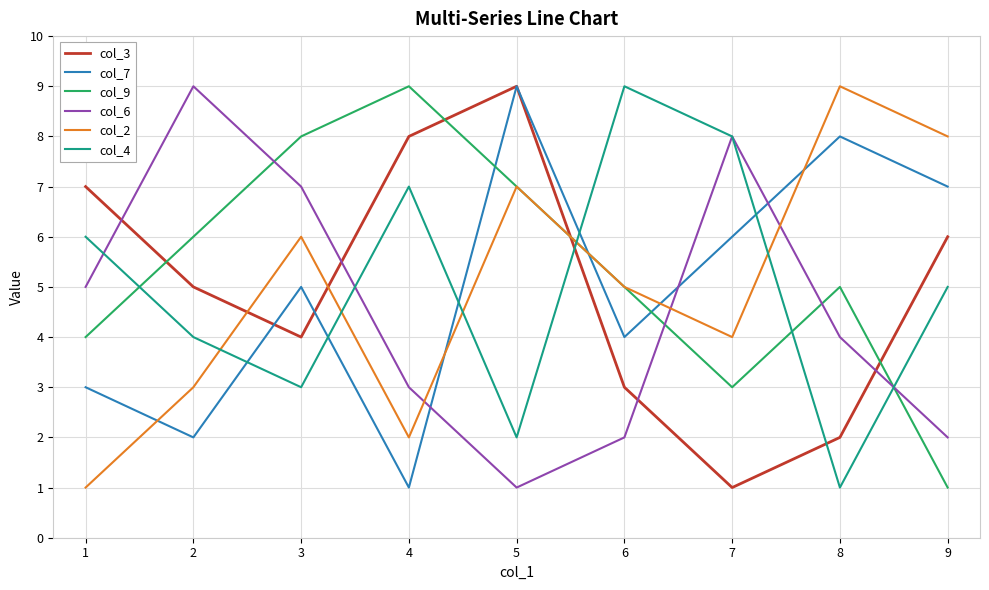

Reading right to left, what are all the values shown in this chart?

col_3: 9=6	8=2	7=1	6=3	5=9	4=8	3=4	2=5	1=7
col_7: 9=7	8=8	7=6	6=4	5=9	4=1	3=5	2=2	1=3
col_9: 9=1	8=5	7=3	6=5	5=7	4=9	3=8	2=6	1=4
col_6: 9=2	8=4	7=8	6=2	5=1	4=3	3=7	2=9	1=5
col_2: 9=8	8=9	7=4	6=5	5=7	4=2	3=6	2=3	1=1
col_4: 9=5	8=1	7=8	6=9	5=2	4=7	3=3	2=4	1=6